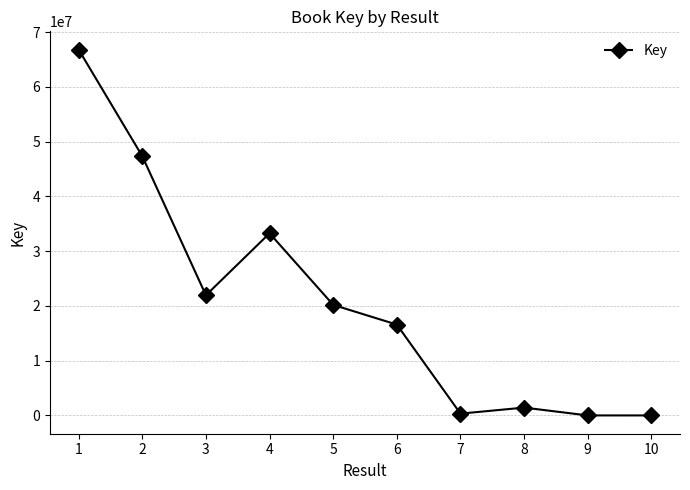

How many points are higher than both their immediate neighbors (excluding endpoints)?

2